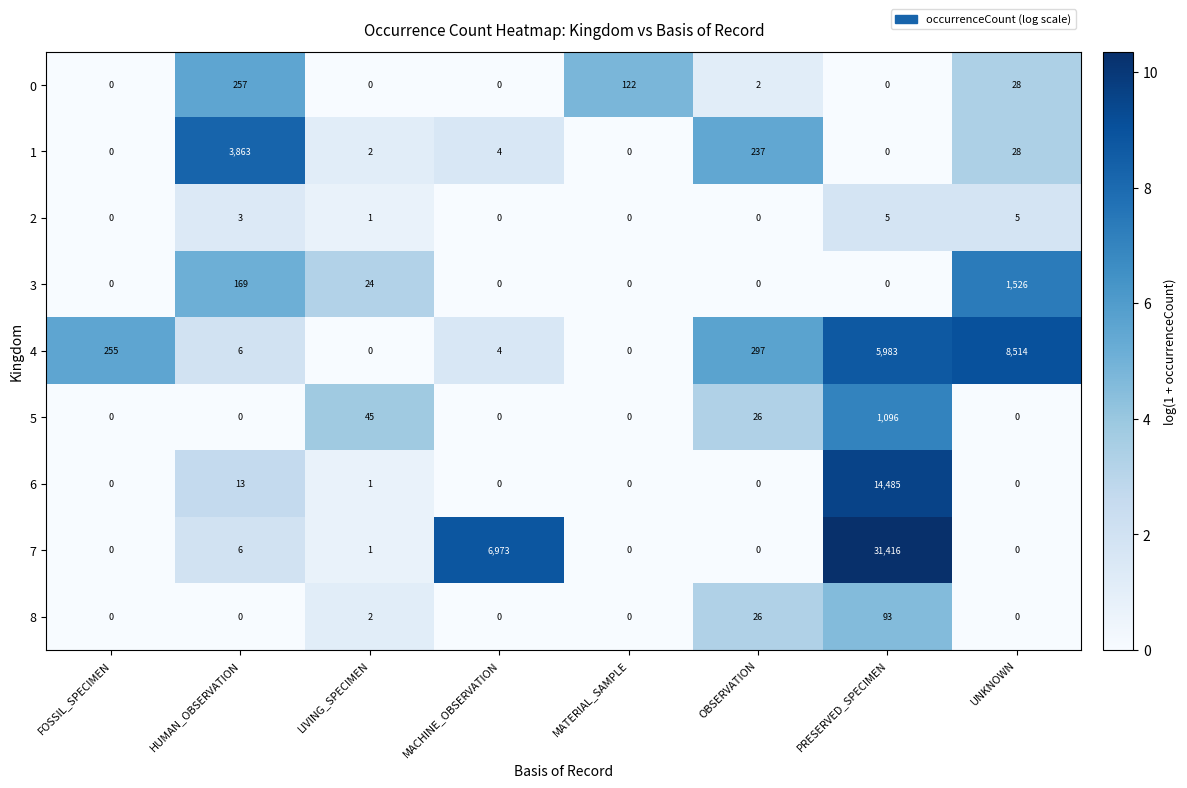

What is the difference between the maximum and minimum values in the 6 series?

14485